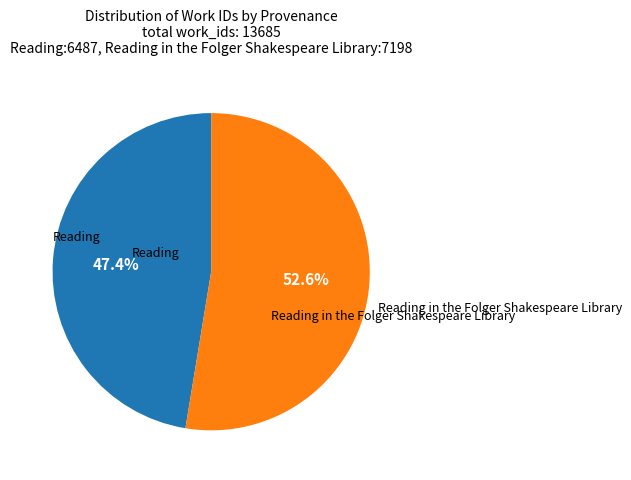

What is the ratio of the value at Reading to the value at Reading in the Folger Shakespeare Library?

0.9